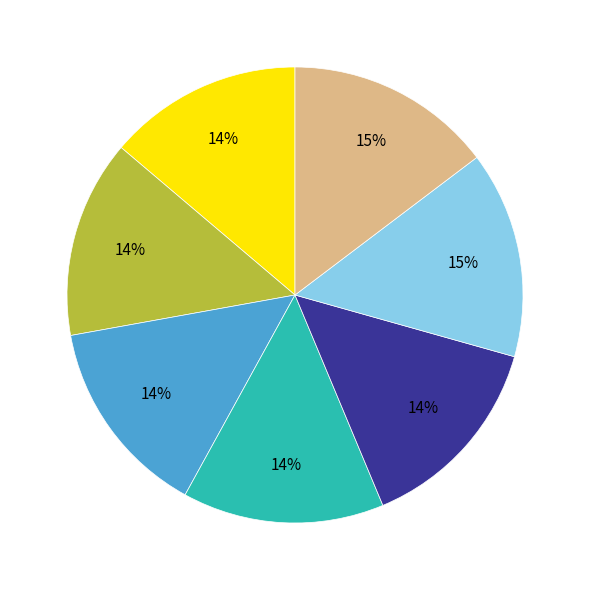

To the nearest percent, what is the difference between the largest and smallest slice percentages?

1%